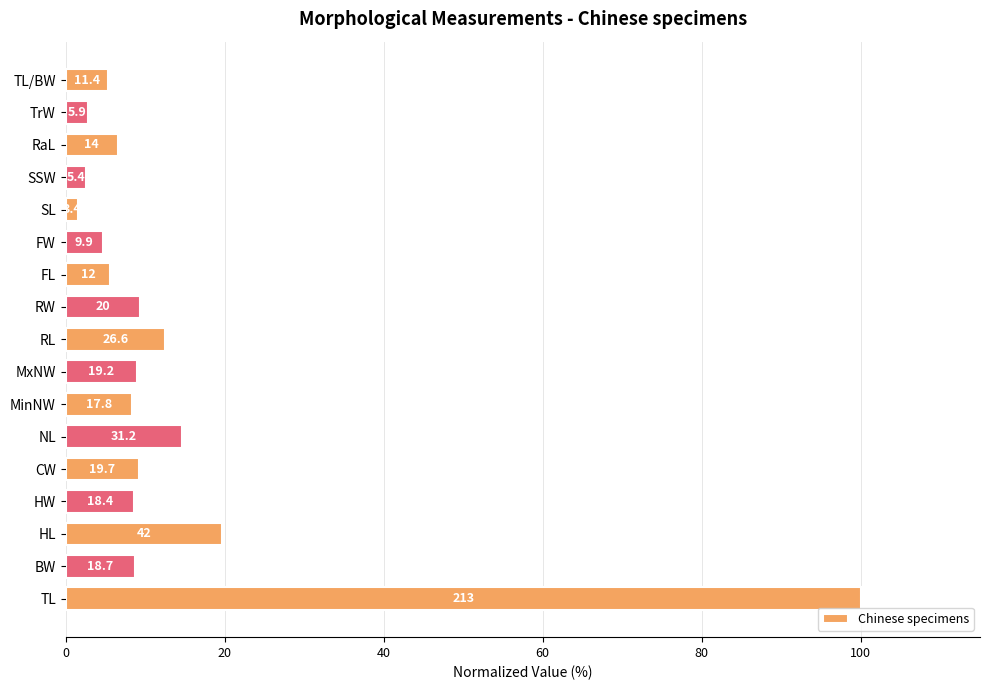

How many bars are there in total?

17